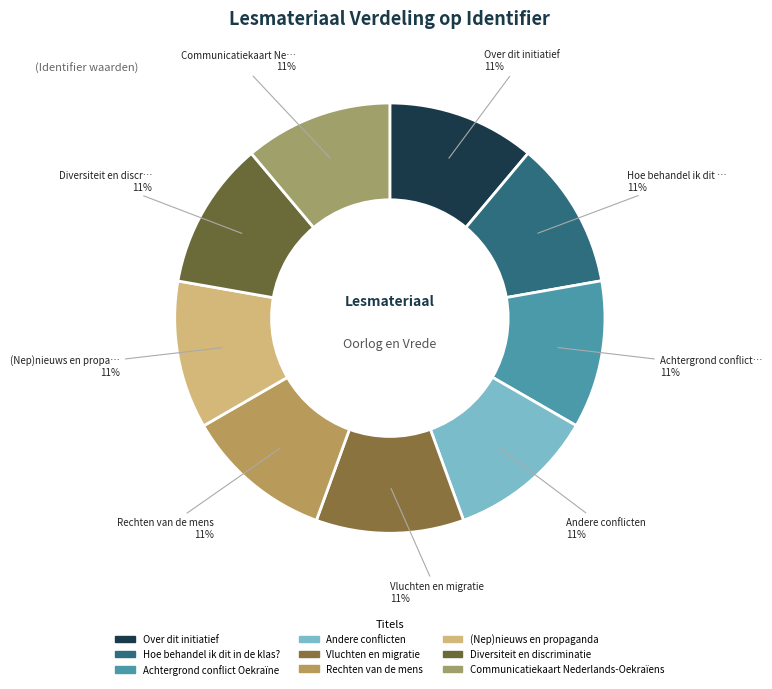

Rank the categories by value from highest to lowest.

Communicatiekaart Nederlands-Oekraïens, Vluchten en migratie, Rechten van de mens, Hoe behandel ik dit in de klas?, Andere conflicten, Diversiteit en discriminatie, (Nep)nieuws en propaganda, Achtergrond conflict Oekraïne, Over dit initiatief